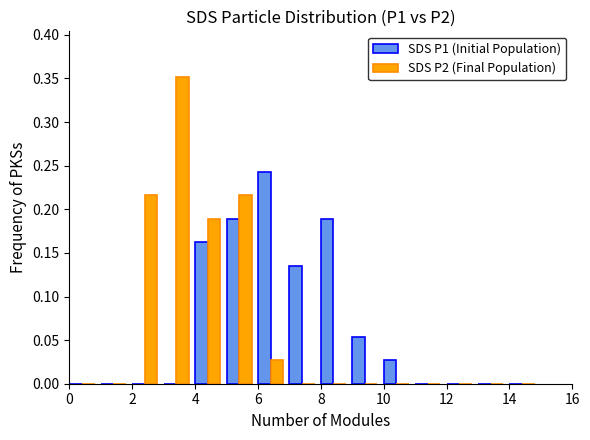

What are all the series names shown in the legend?

SDS P1 (Initial Population), SDS P2 (Final Population)